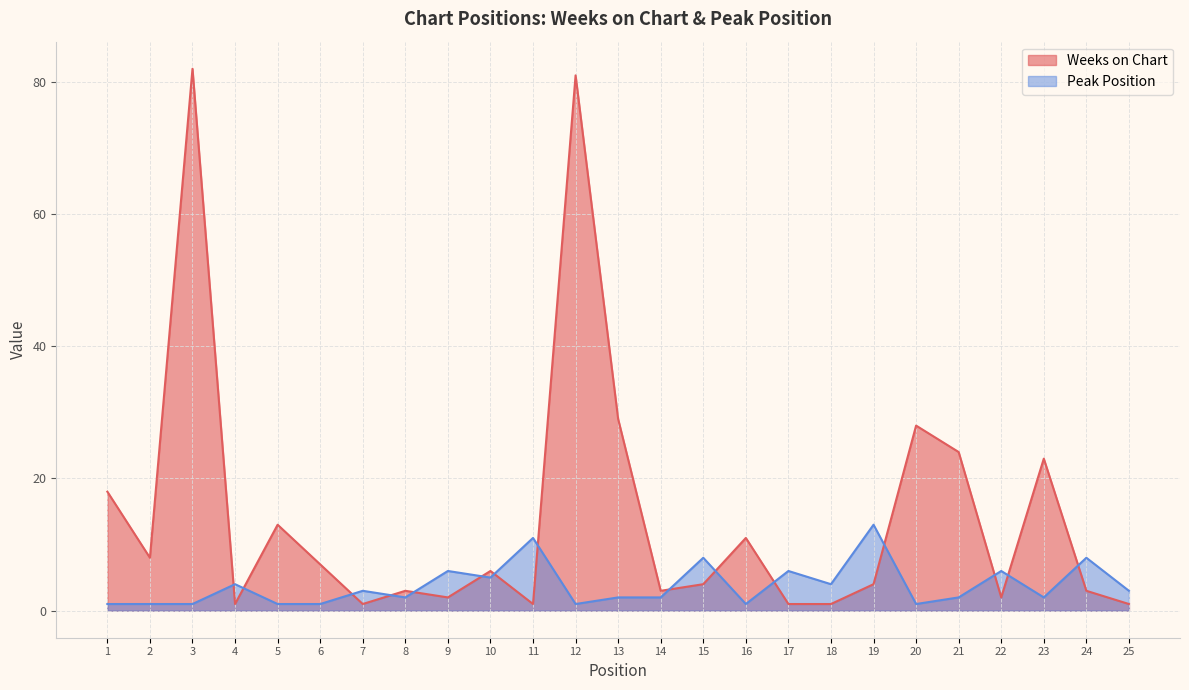

How many categories are shown in the chart?

25